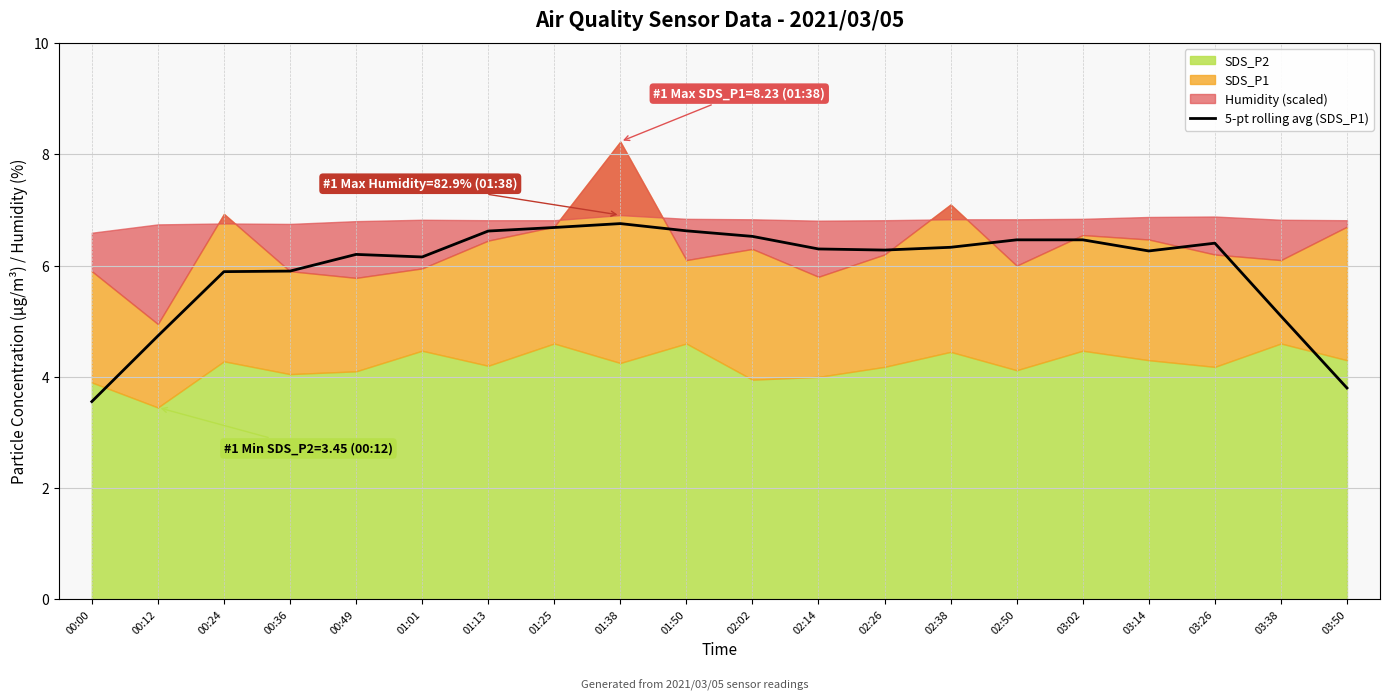

True or false: 5-pt rolling avg (SDS_P1) has a value of 2.0 at 02:26.

False